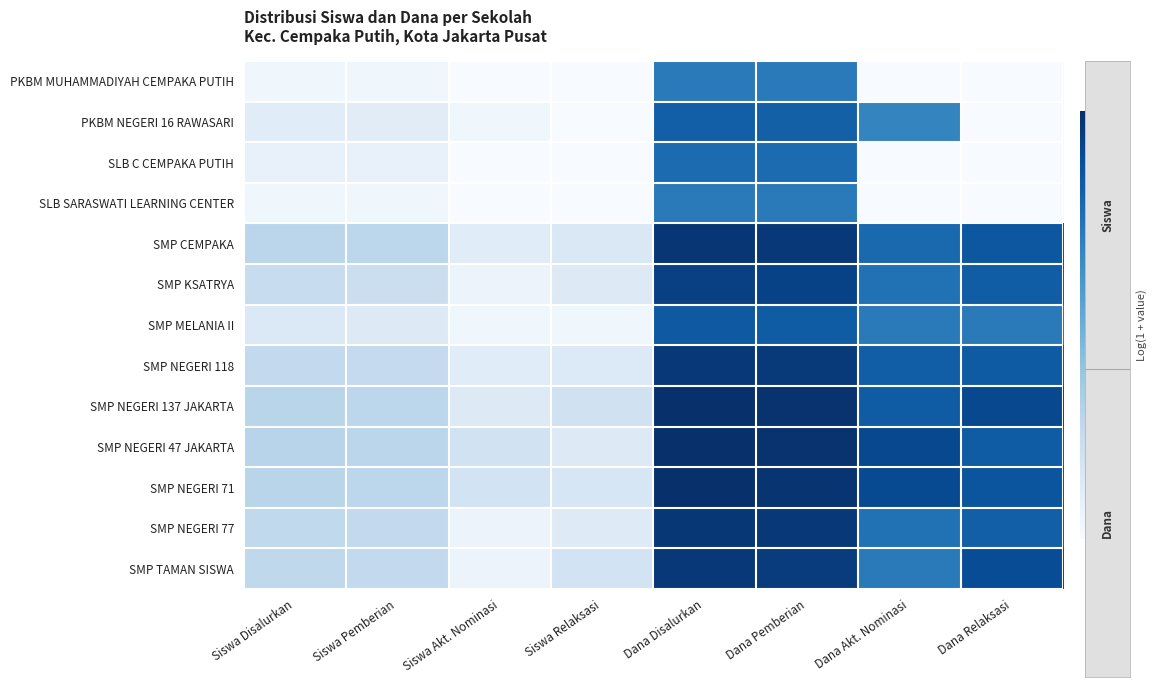

Between Dana Akt. Nominasi and Dana Disalurkan, which is larger?

Dana Disalurkan